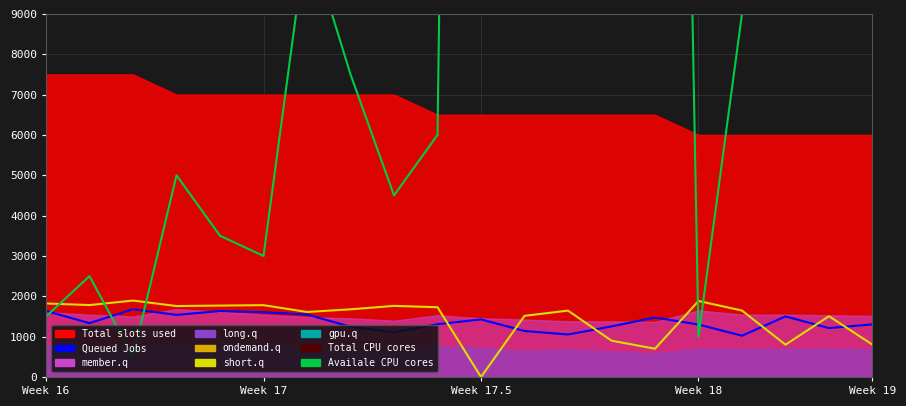

Where is the first local minimum for Total CPU cores?

Week 17.5